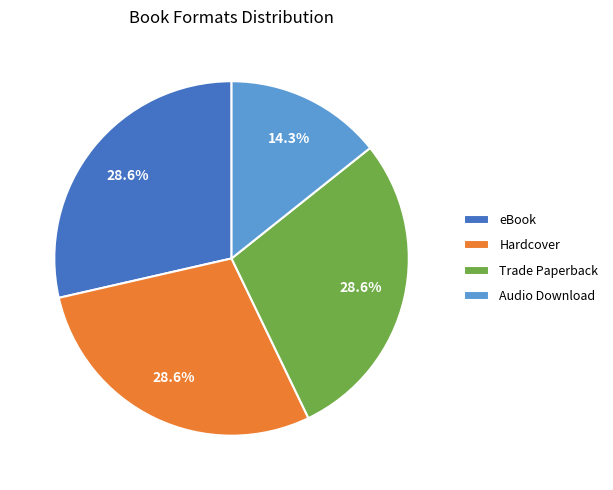

True or false: Hardcover accounts for 29% of the total.

True